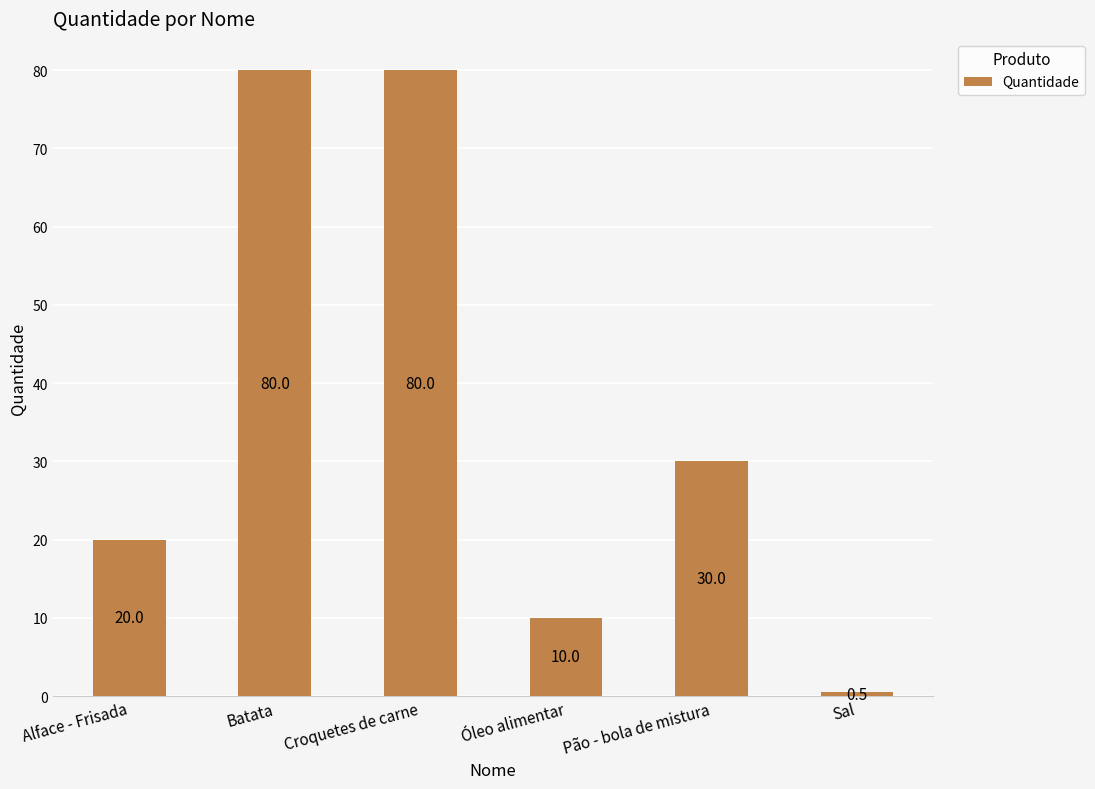

True or false: the data shows 10.0 at Óleo alimentar.

True